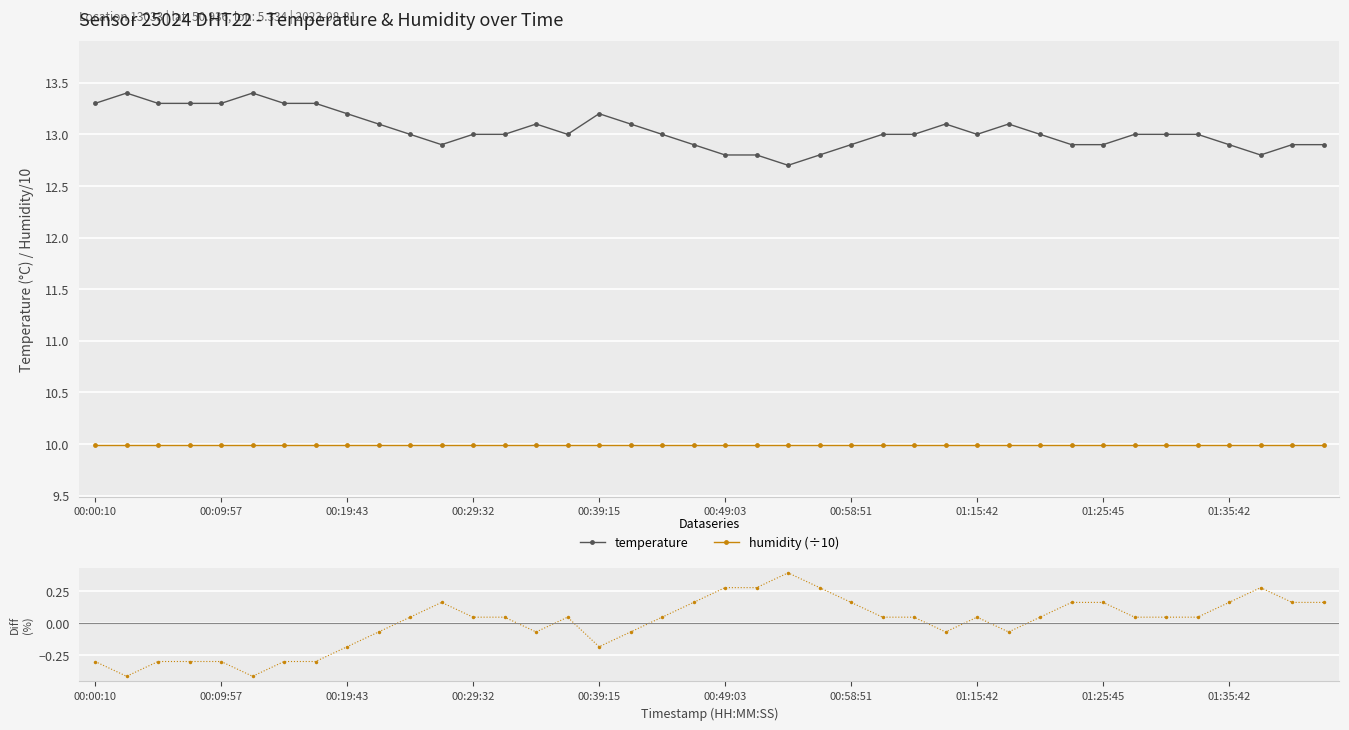

What is the value of the temperature point at the 32nd from the left?

12.9